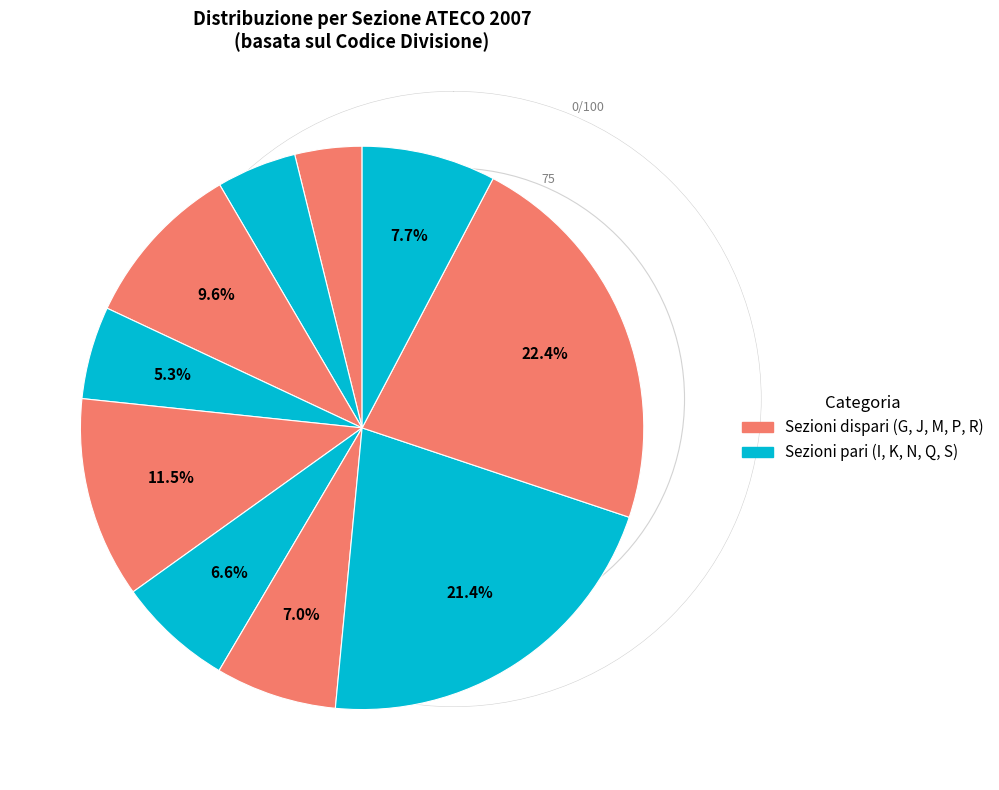

Count the number of slices in the pie.

10